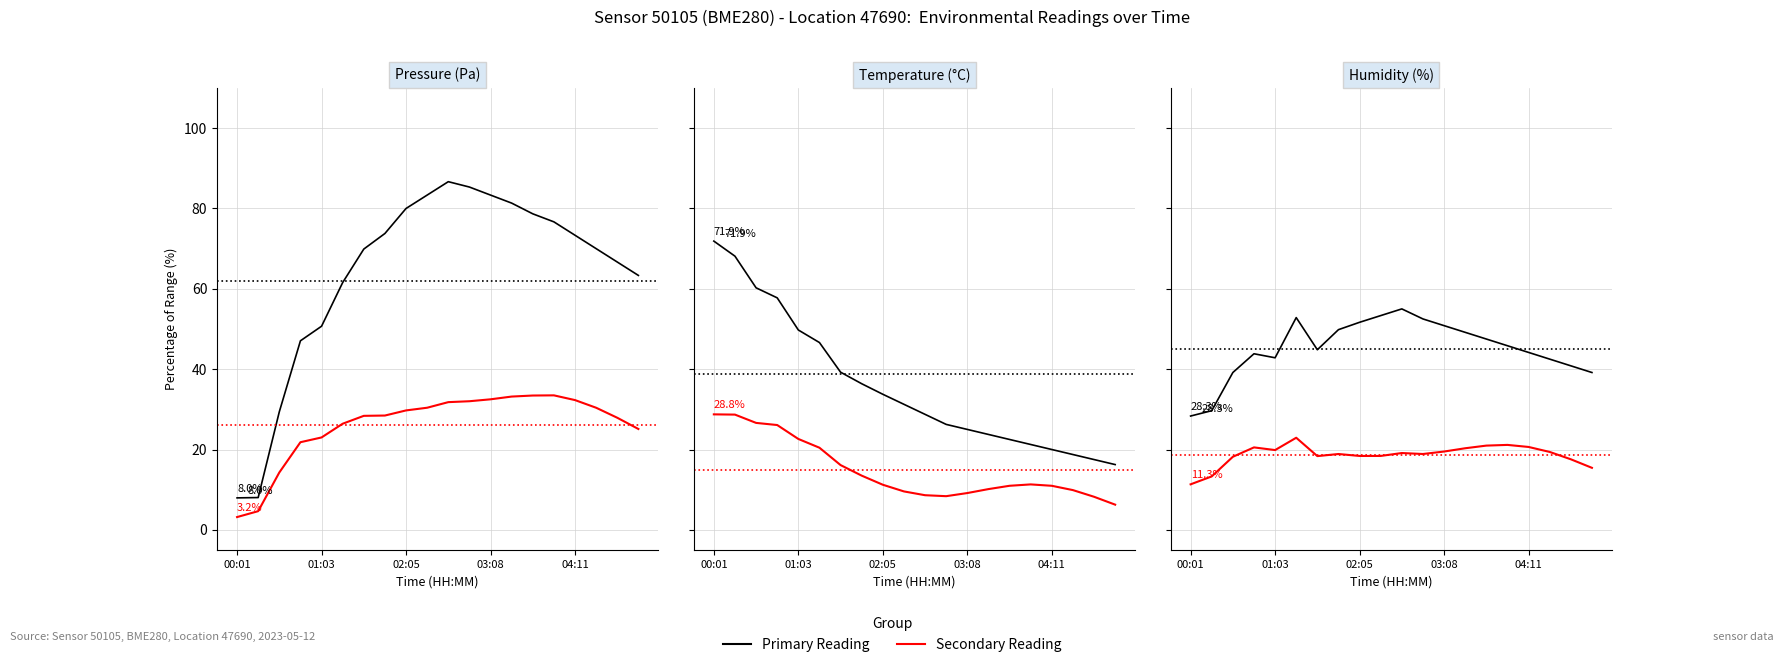

What is the approximate value of Secondary Reading at 03:08?

20.5